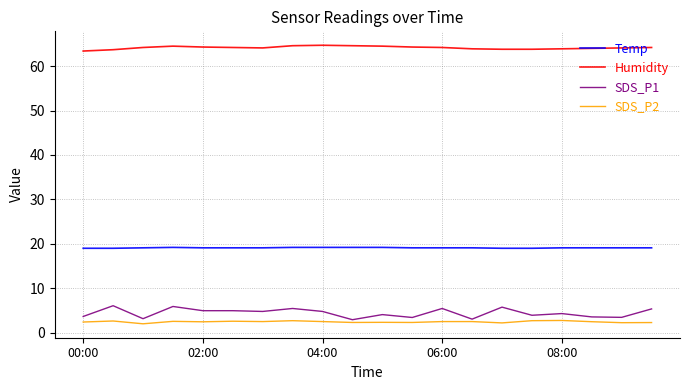

Which series has the widest spread of values?

SDS_P1